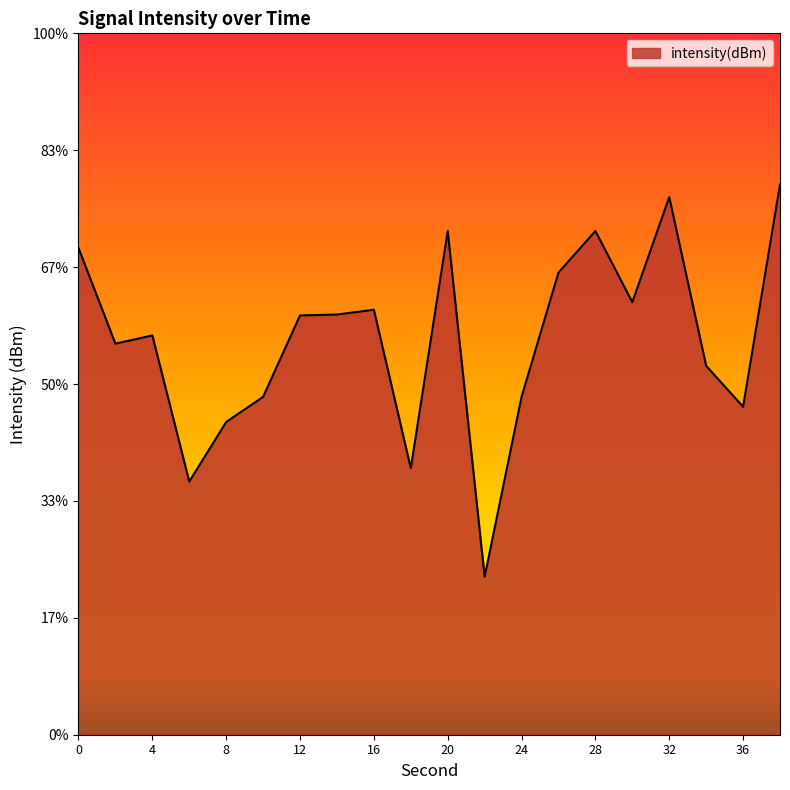

List the labels in order of value, largest first.

38, 32, 28, 20, 0, 26, 30, 16, 14, 12, 4, 2, 34, 24, 10, 36, 8, 18, 6, 22